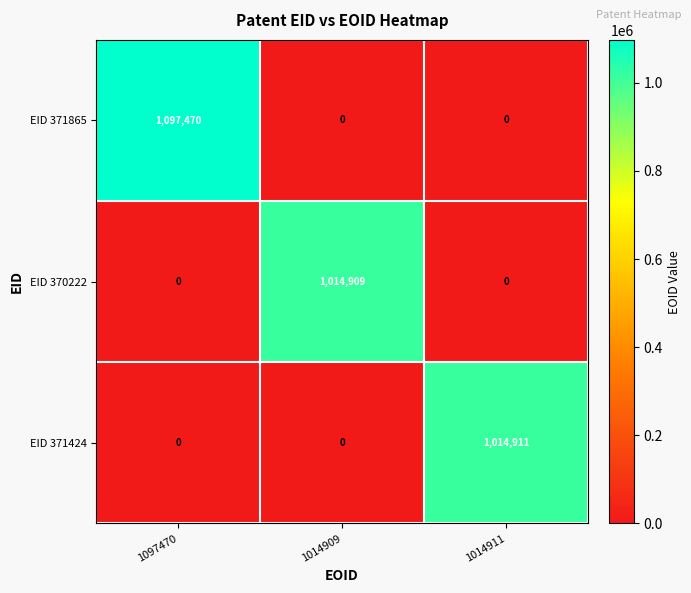

What is the spread (max minus min) of values at 1097470?

1097470